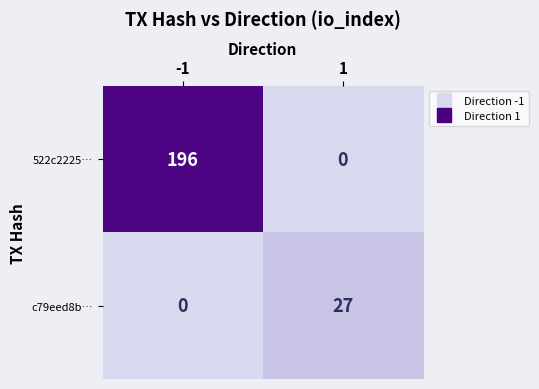

What is the average value of the c79eed8b… series?

14